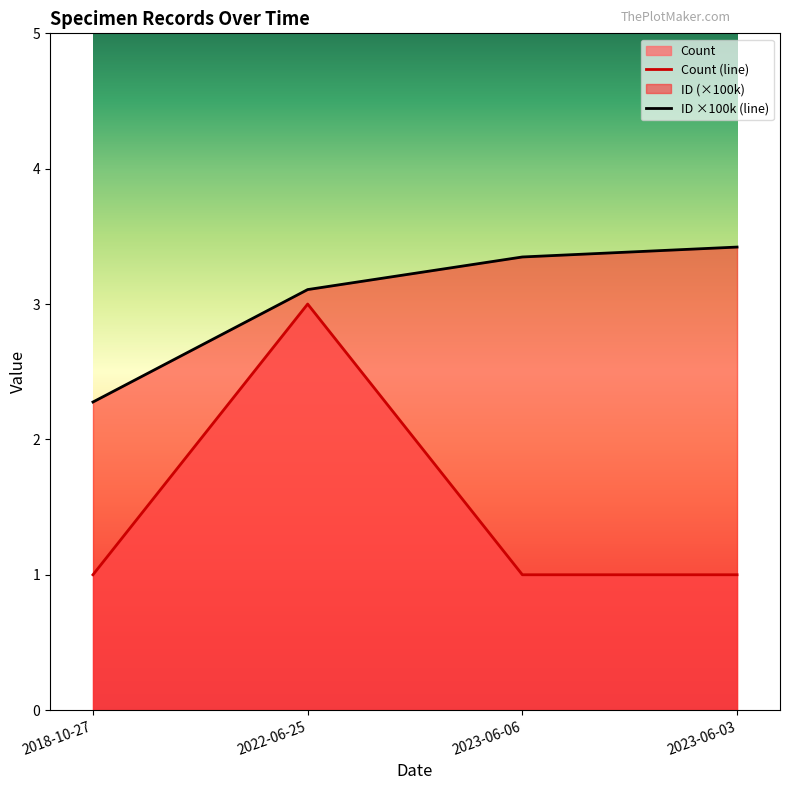

What value does the ID series have at 2023-06-06?

3.3